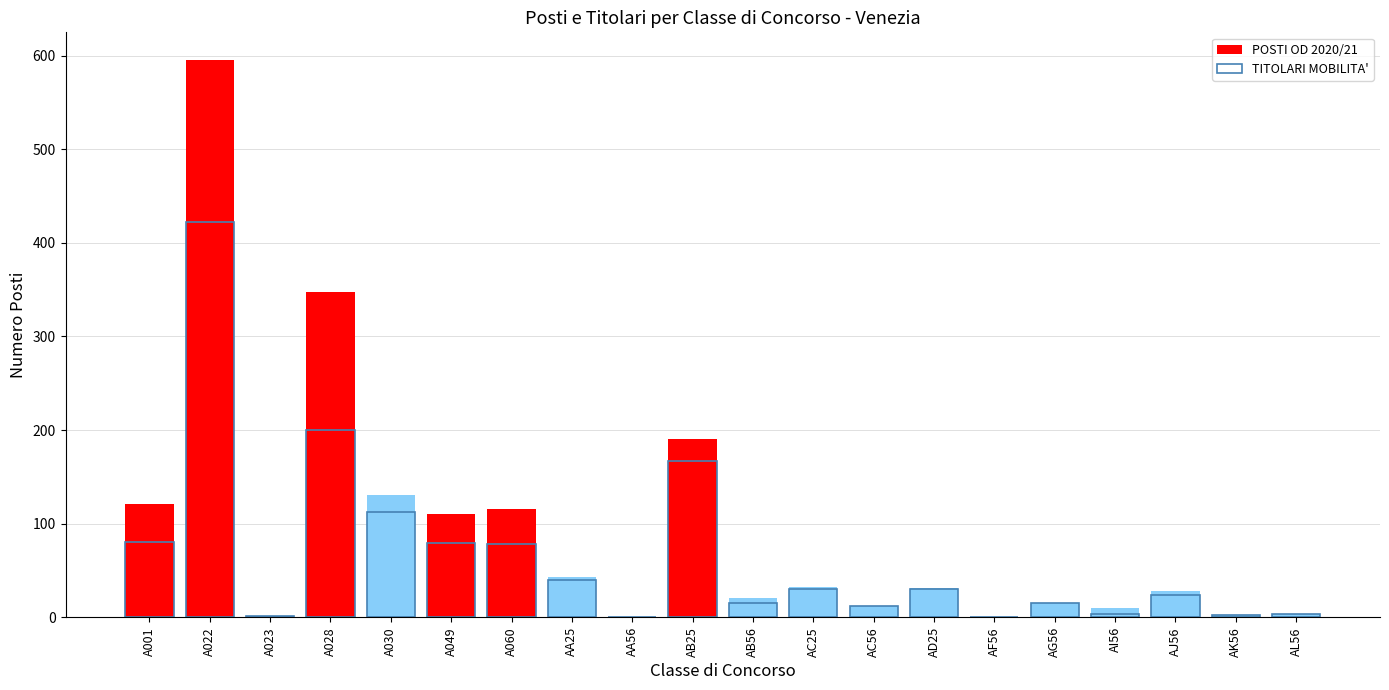

Is the value of POSTI OD 2020/21 at AA25 greater than the value of TITOLARI MOBILITA' at AJ56?

Yes